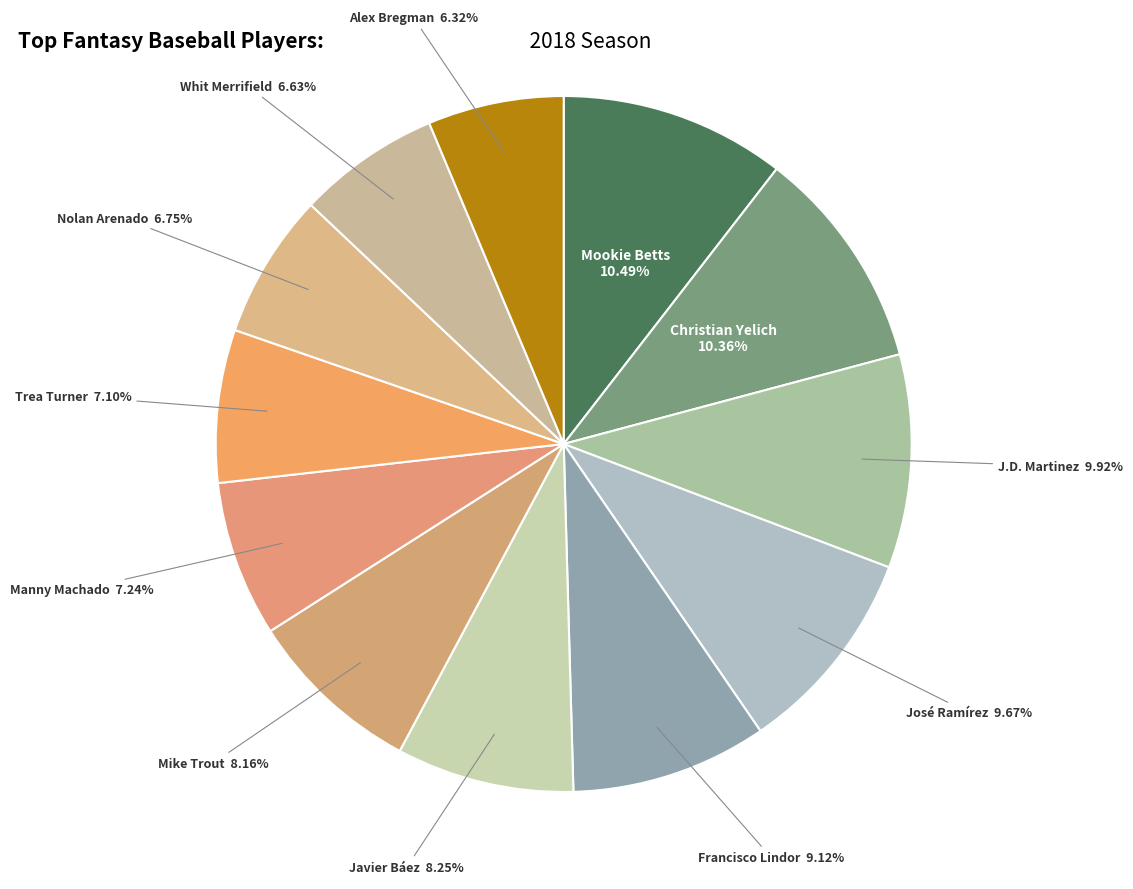

Rank the categories by value from lowest to highest.

Alex Bregman, Whit Merrifield, Nolan Arenado, Trea Turner, Manny Machado, Mike Trout, Javier Báez, Francisco Lindor, José Ramírez, J.D. Martinez, Christian Yelich, Mookie Betts